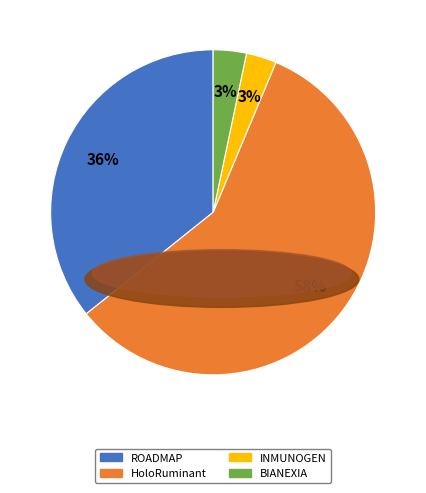

What percentage is the BIANEXIA slice, to the nearest percent?

3%